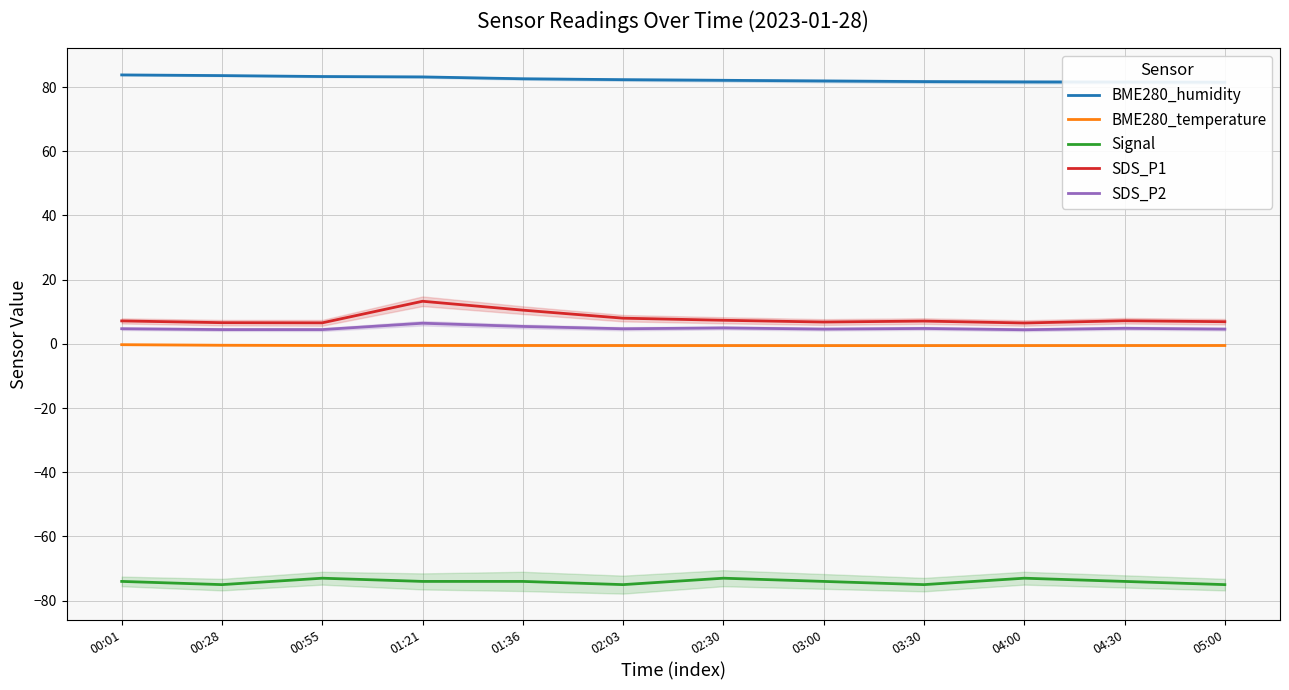

What is the total value across all series at 03:00?

18.8